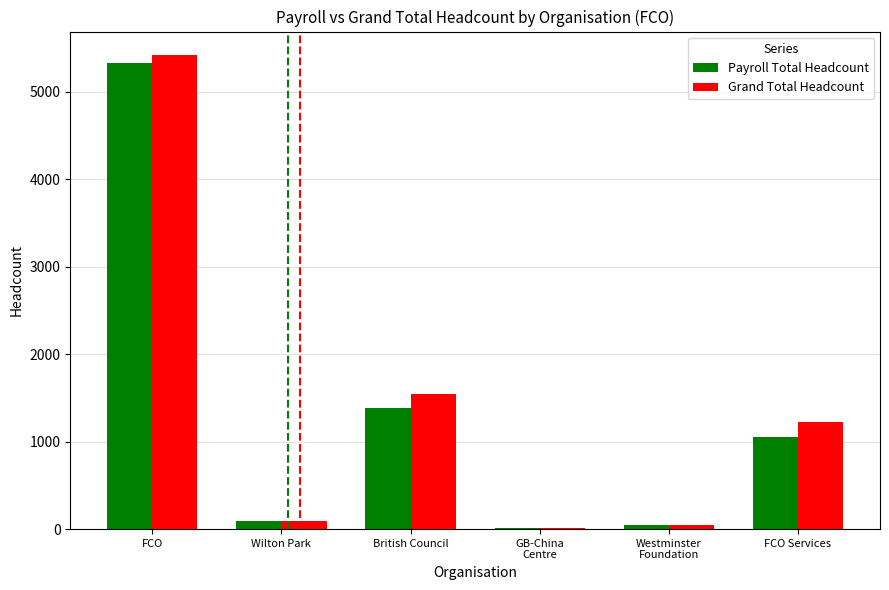

What is the highest value of the Grand Total Headcount series?

5416